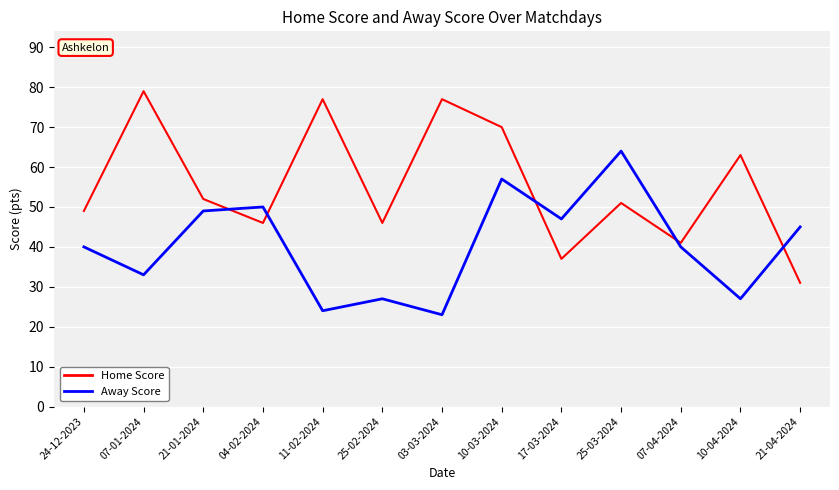

What is the spread (max minus min) of values at 03-03-2024?

54